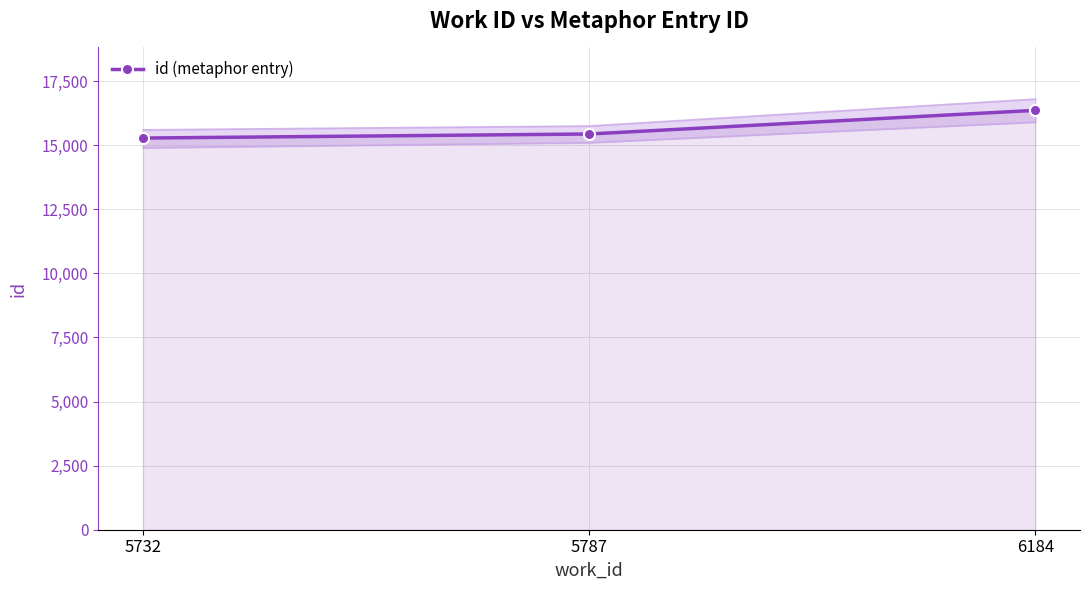

The value at 5732 is 21441. True or false?

False